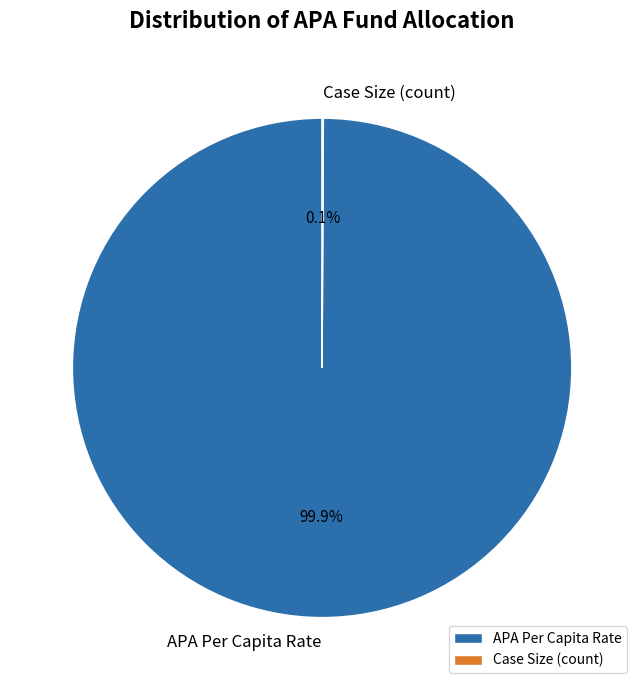

Which category has the biggest portion of the pie?

APA Per Capita Rate